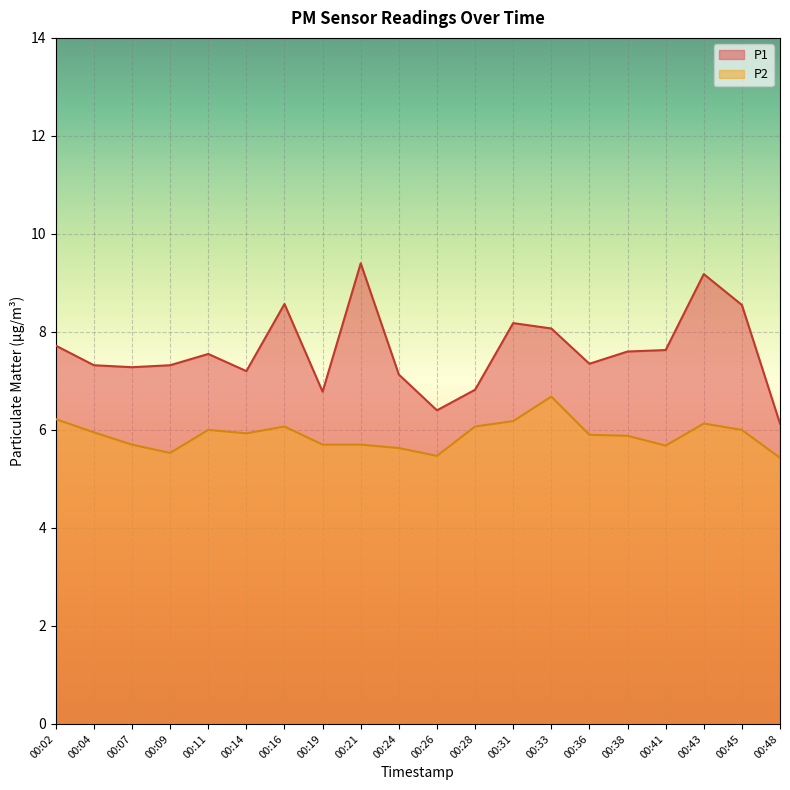

How many lines are shown in the chart?

2